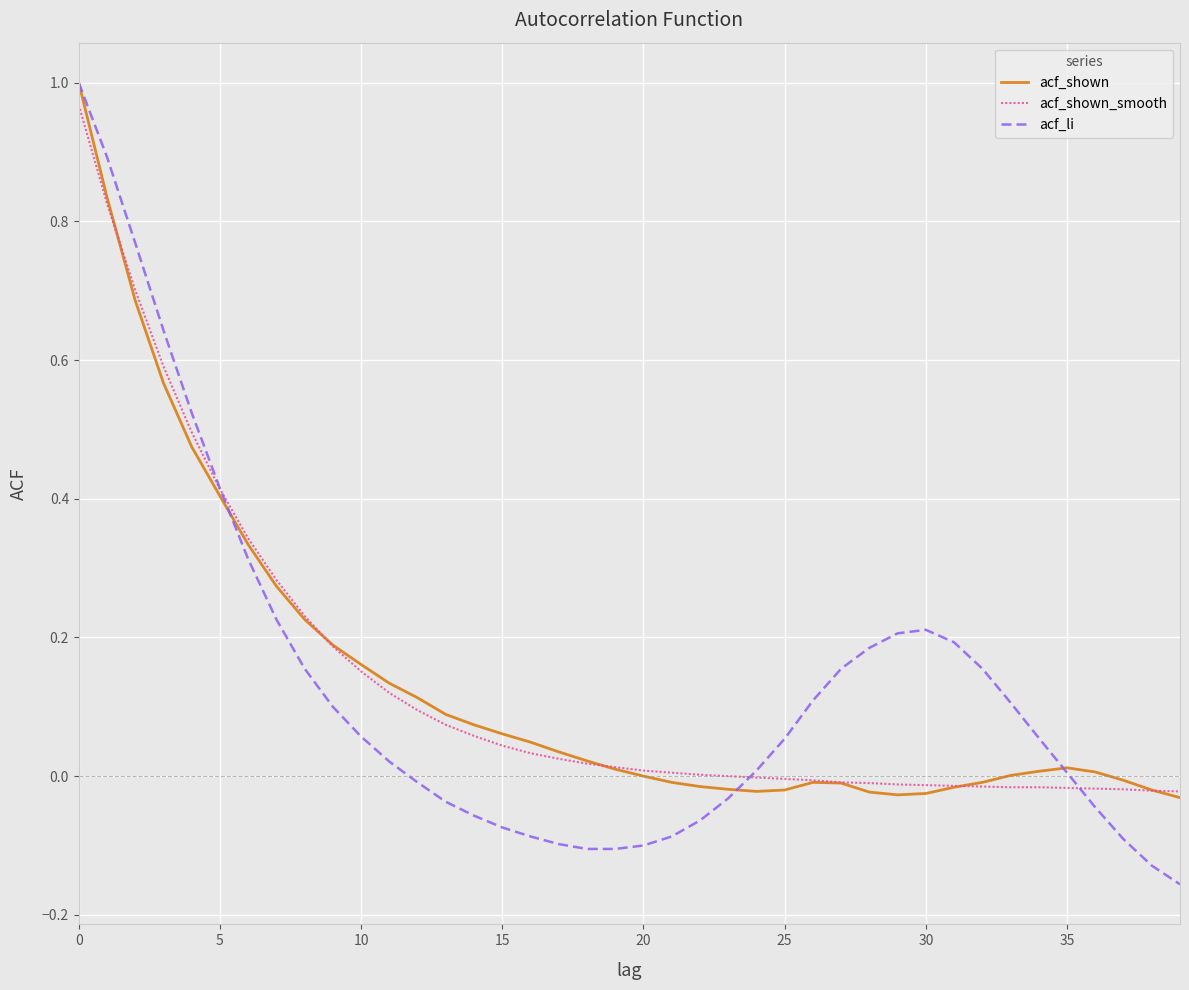

Which series has the widest spread of values?

acf_li